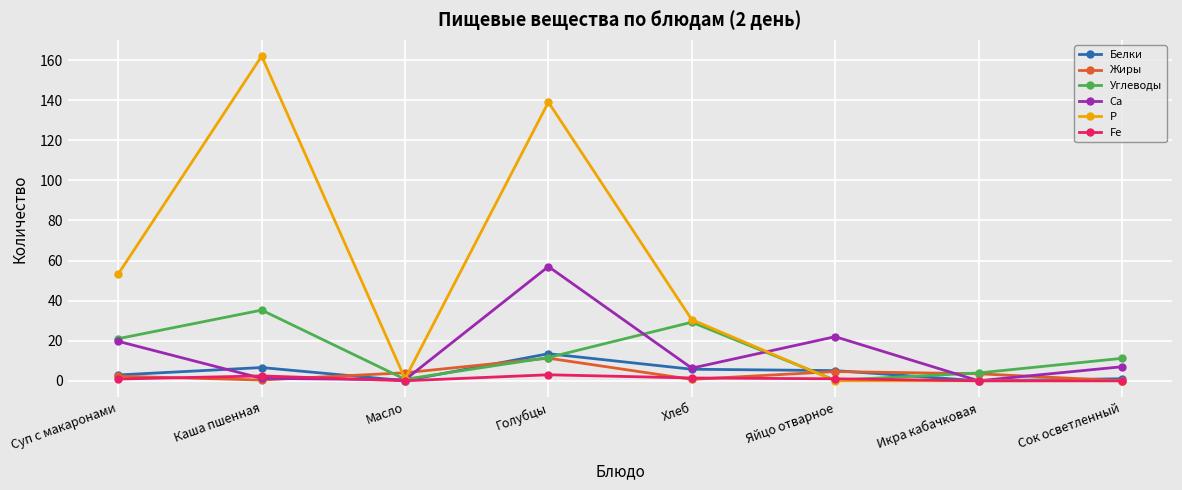

What is the difference between the maximum and minimum values in the Р series?

162.0